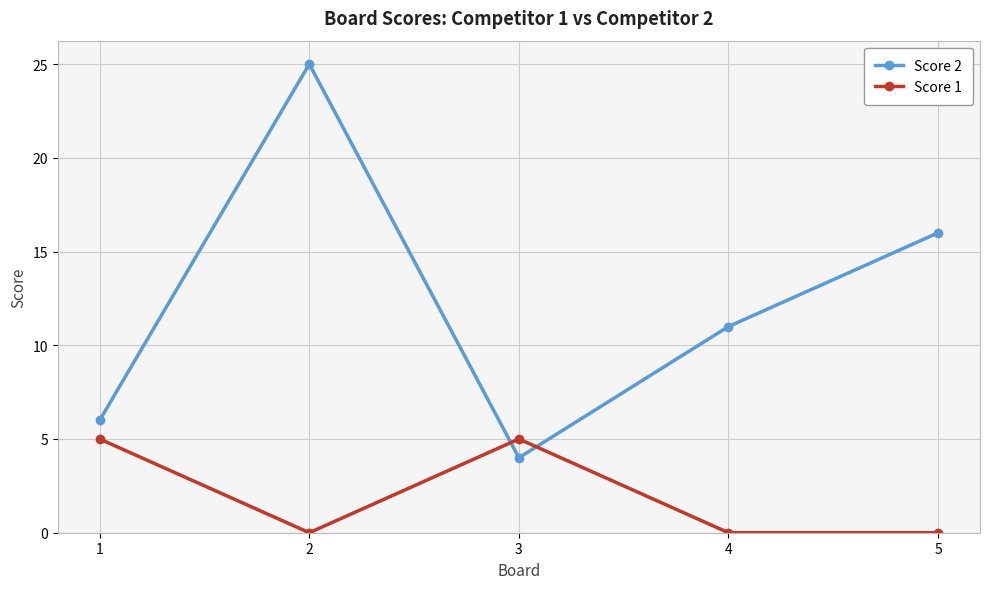

What is the highest value of the Score 2 series?

25